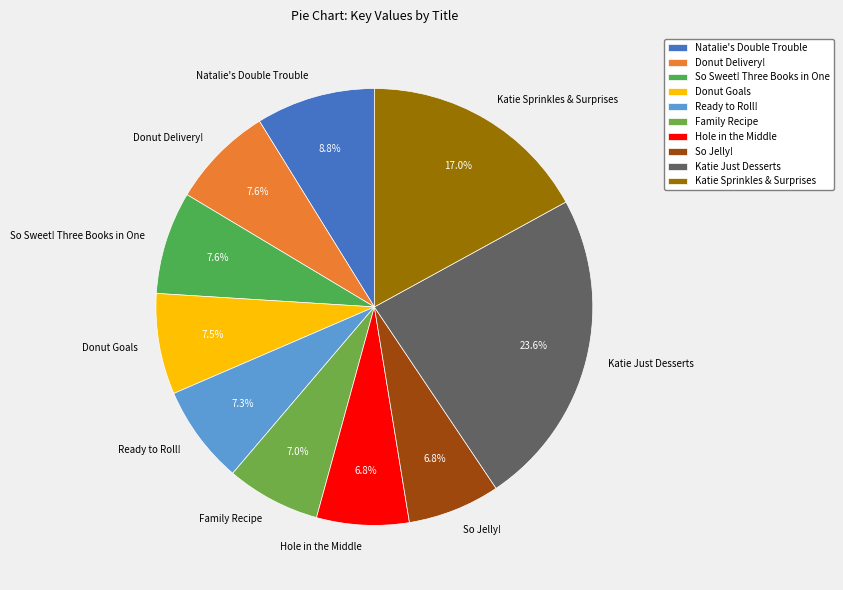

Is there a majority slice in this chart?

No